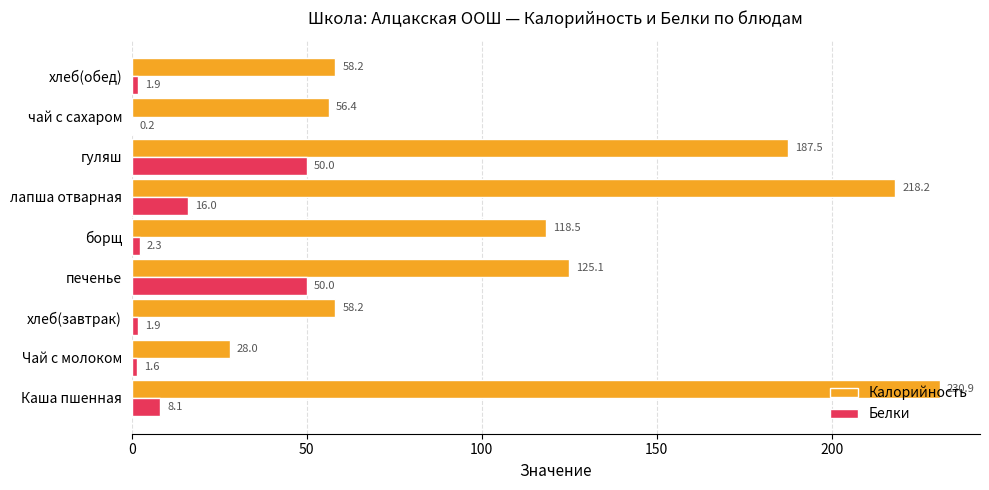

Which series has the widest spread of values?

Калорийность